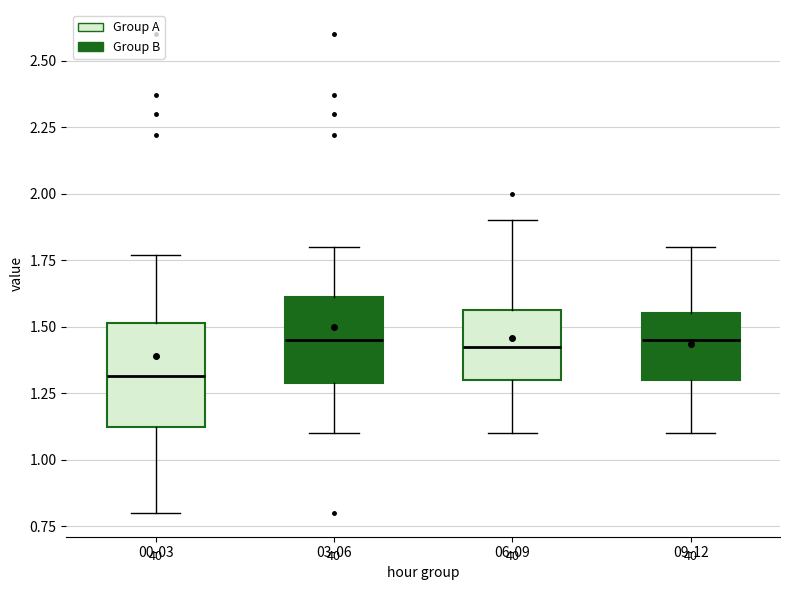

Reading left to right, transcribe this box plot: for each box, give where its median line is, the range the box spans, and where its two whiskers end, as read against the y-axis. The values are not printed on the chart, so give them approximately, as read against the axis.

00-03: median 1.30, box 1.10 to 1.50, whiskers 0.80 to 1.75
03-06: median 1.45, box 1.30 to 1.60, whiskers 1.10 to 1.80
06-09: median 1.45, box 1.30 to 1.55, whiskers 1.10 to 1.90
09-12: median 1.45, box 1.30 to 1.55, whiskers 1.10 to 1.80